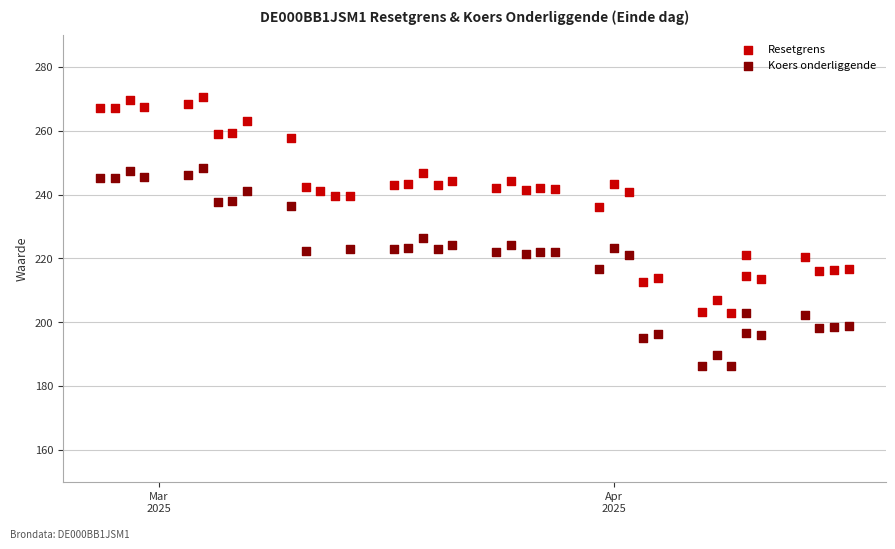

Which series reaches the maximum Y coordinate?

Resetgrens